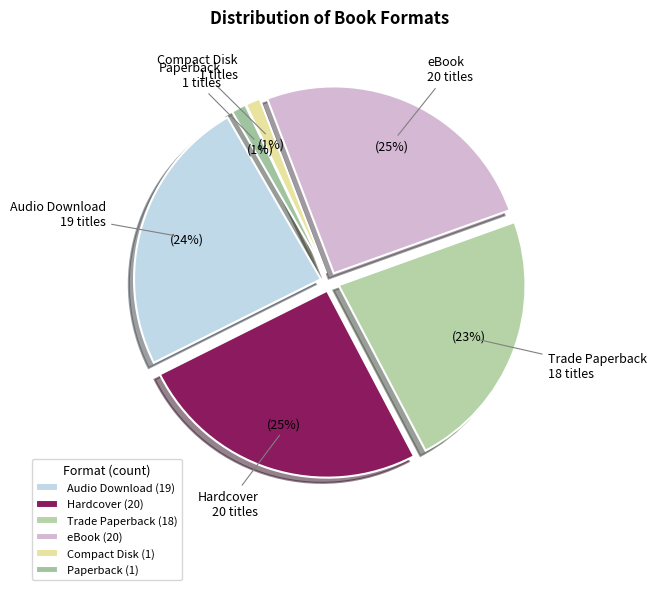

Is it true that eBook is 25% of the pie?

True